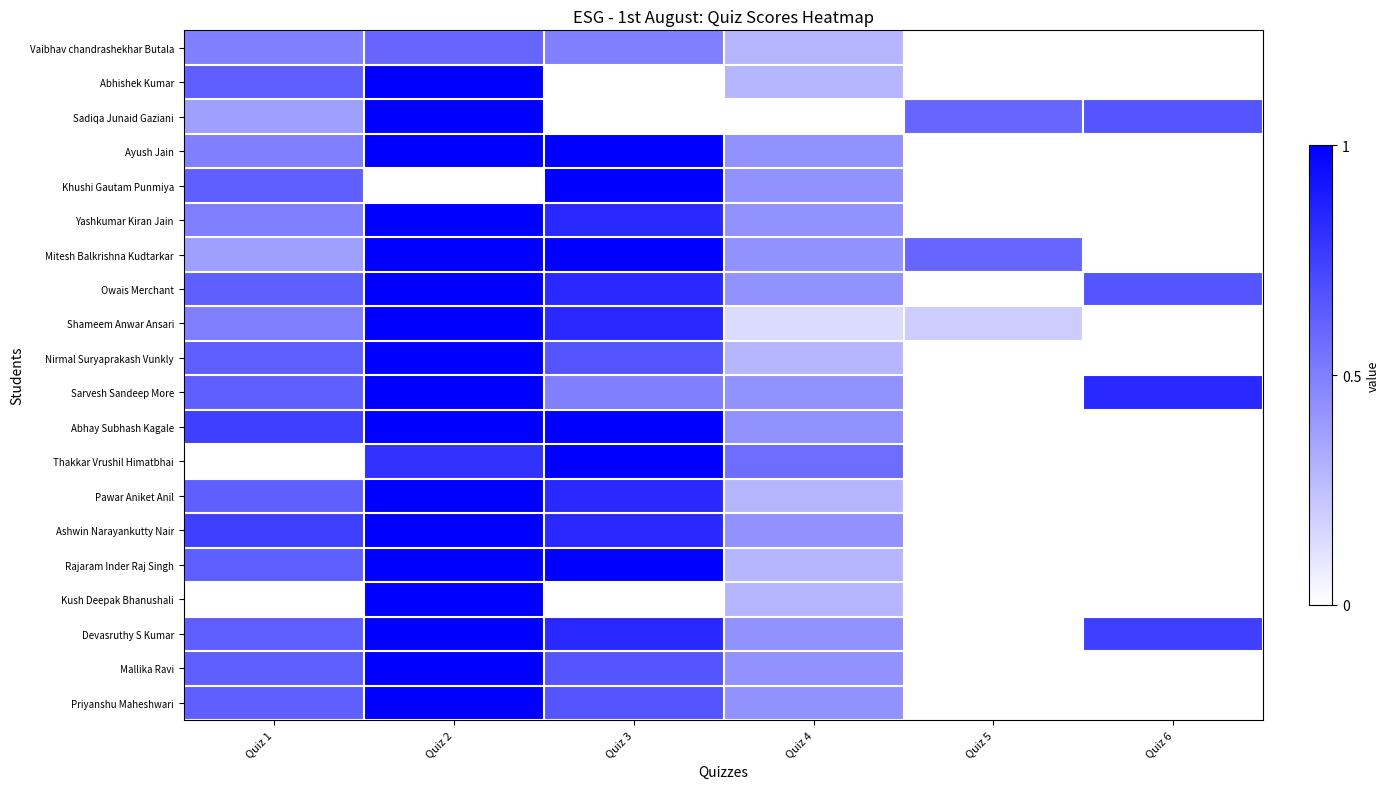

Rank the series at Quiz 5 from lowest to highest value.

Vaibhav chandrashekhar Butala, Abhishek Kumar, Ayush Jain, Khushi Gautam Punmiya, Yashkumar Kiran Jain, Owais Merchant, Nirmal Suryaprakash Vunkly, Sarvesh Sandeep More, Abhay Subhash Kagale, Thakkar Vrushil Himatbhai, Pawar Aniket Anil, Ashwin Narayankutty Nair, Rajaram Inder Raj Singh, Kush Deepak Bhanushali, Devasruthy S Kumar, Mallika Ravi, Priyanshu Maheshwari, Shameem Anwar Ansari, Sadiqa Junaid Gaziani, Mitesh Balkrishna Kudtarkar